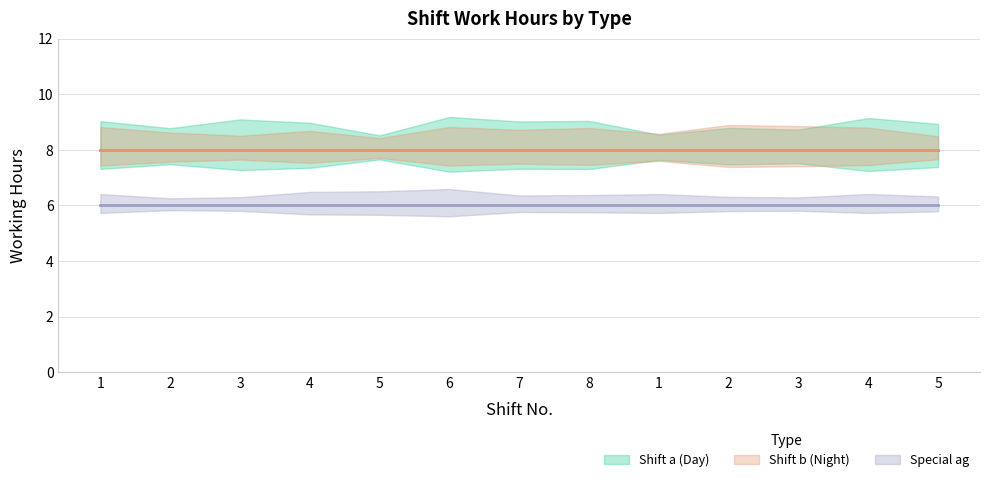

Reading right to left, extract all data points from this chart.

Shift a (Day): 8	8	8	8	8	8	8	8	8	8	8	8	8
Shift b (Night): 8	8	8	8	8	8	8	8	8	8	8	8	8
Special ag: 6	6	6	6	6	6	6	6	6	6	6	6	6